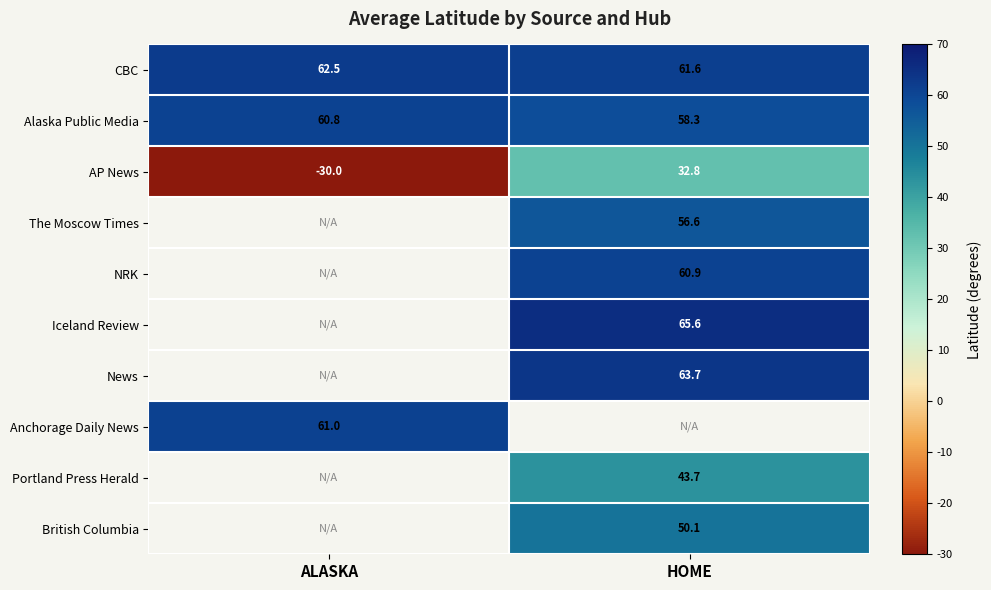

What is the spread (max minus min) of values at HOME?

32.8